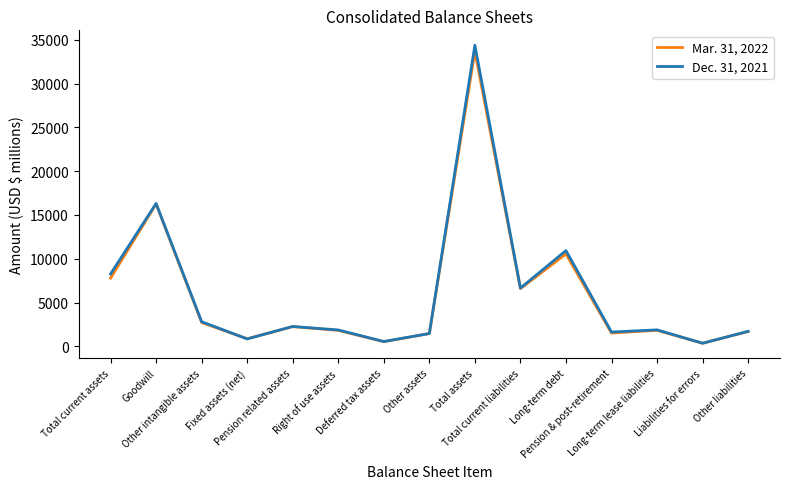

Which series has the largest range (max minus min)?

Dec. 31, 2021